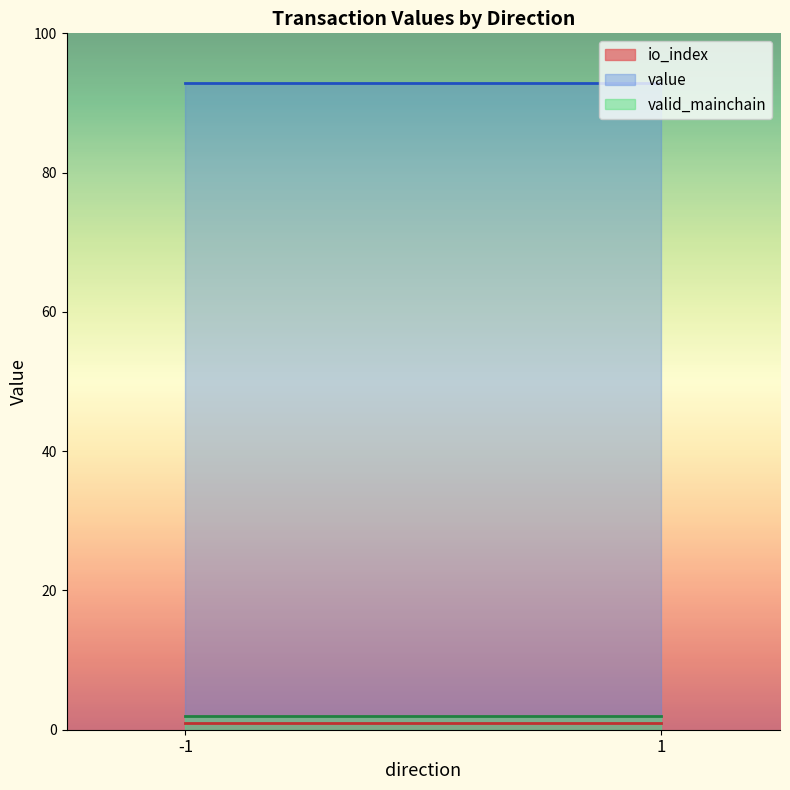

What is the difference between the maximum and minimum values in the value series?

0.0